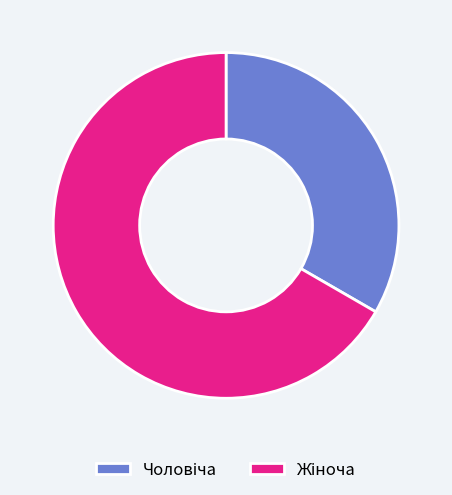

Is there any slice that represents more than half of the pie?

Yes